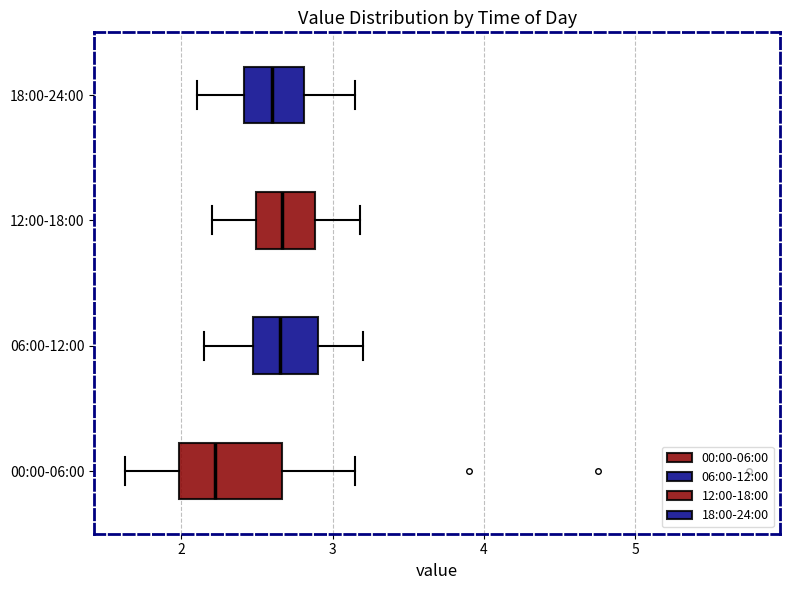

Reading bottom to top, read every box against the x-axis: the position of its median line, the range the box covers, and the ends of its whiskers. The values are not printed on the chart, so give them approximately, as read against the axis.

00:00-06:00: median 2.2, box 2.0 to 2.7, whiskers 1.6 to 3.2
06:00-12:00: median 2.7, box 2.5 to 2.9, whiskers 2.2 to 3.2
12:00-18:00: median 2.7, box 2.5 to 2.9, whiskers 2.2 to 3.2
18:00-24:00: median 2.6, box 2.4 to 2.8, whiskers 2.1 to 3.2